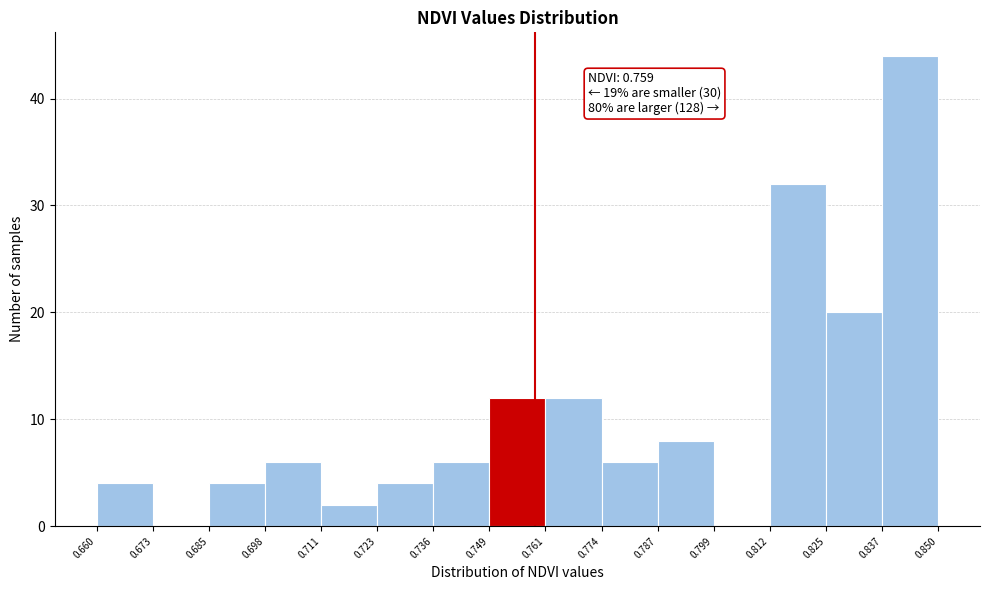

Over which range of the x-axis is the bar tallest?

0.837 to 0.850